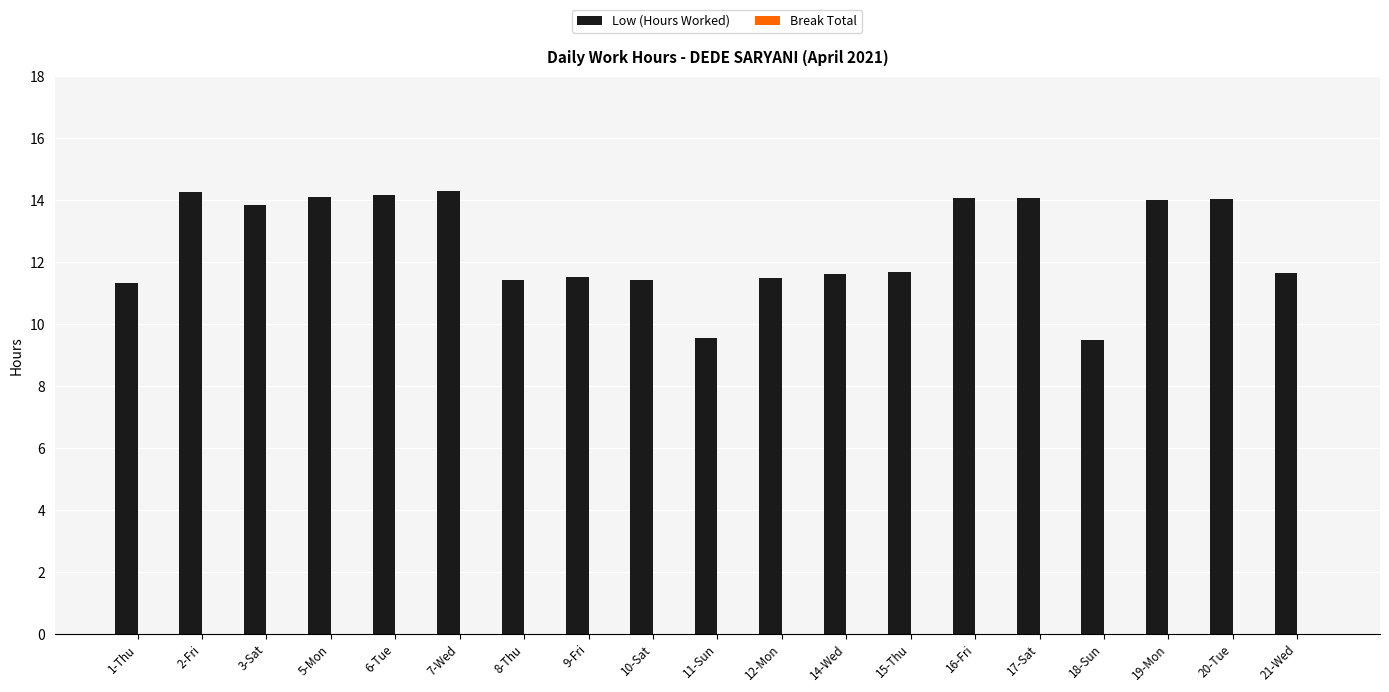

At which label does the data first exceed 11?

1-Thu